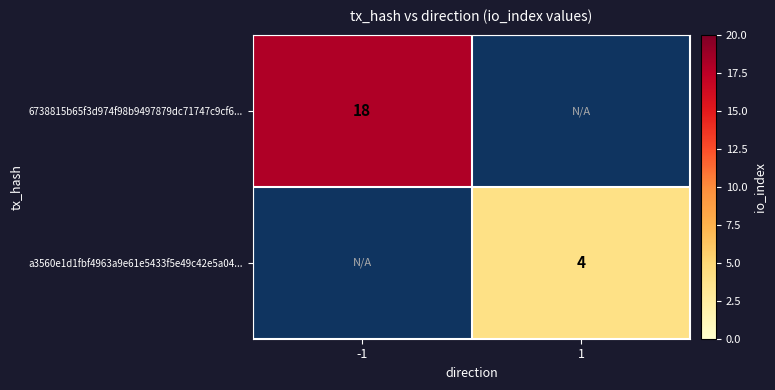

Is it true that 6738815b65f3d974f98b9497879dc71747c9cf6... equals 18 at -1?

True